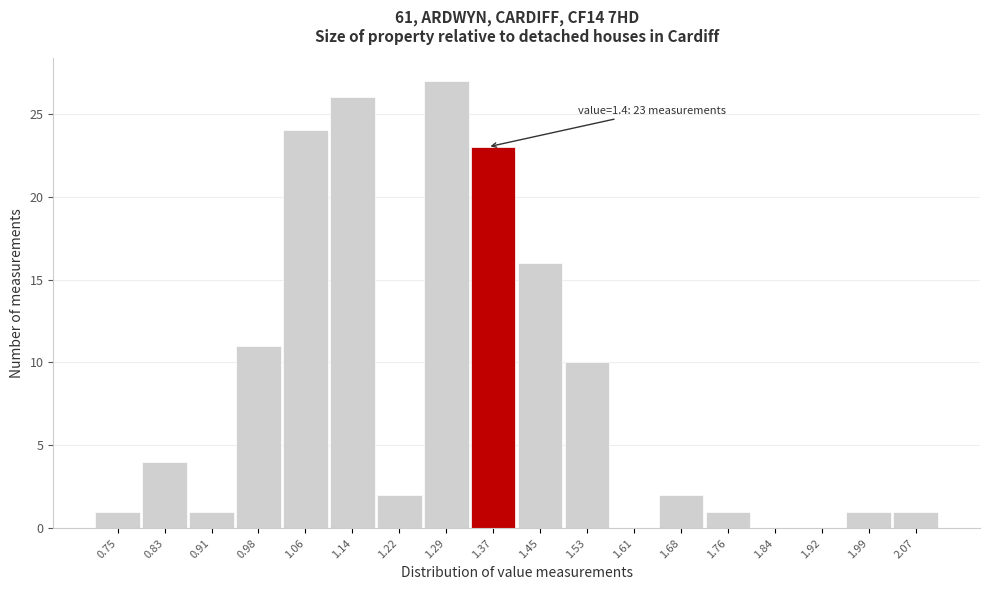

Reading left to right, transcribe all the data shown in this chart.

0.75=1	0.83=4	0.91=1	0.98=11	1.06=24	1.14=26	1.22=2	1.29=27	1.37=23	1.45=16	1.53=10	1.61=0	1.68=2	1.76=1	1.84=0	1.92=0	1.99=1	2.07=1